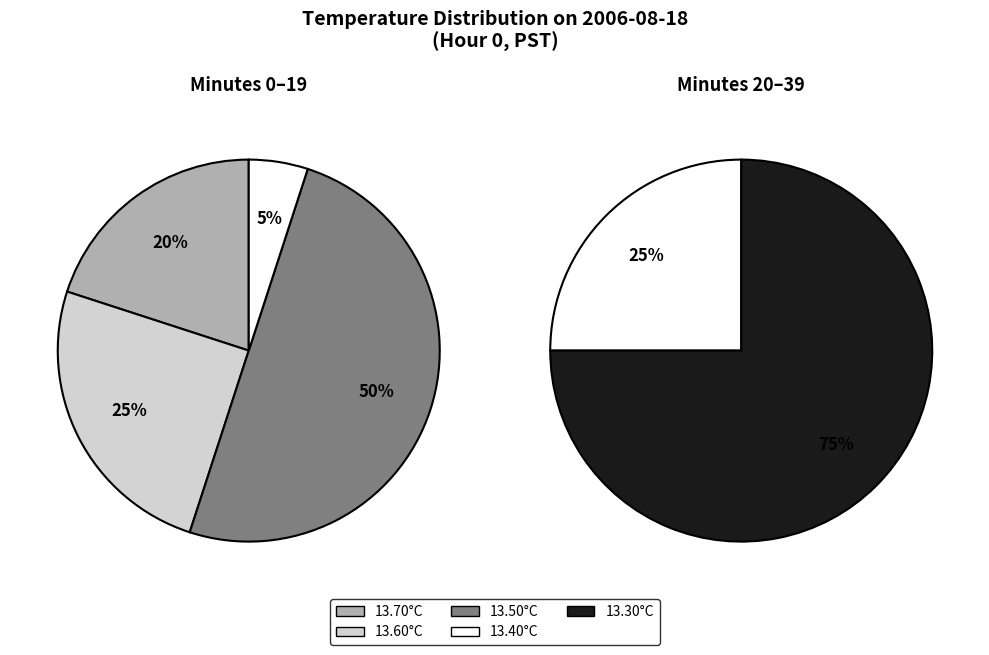

What is the change in value from 0 to 34?

-0.4